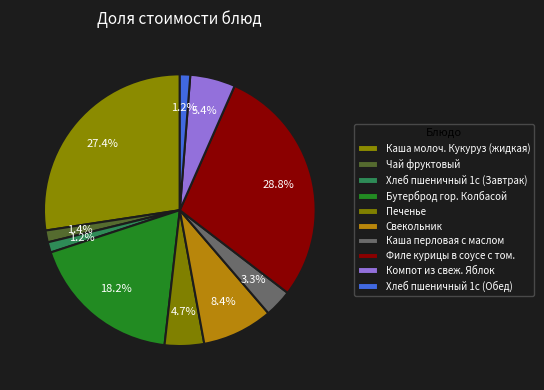

Count the number of slices in the pie.

10